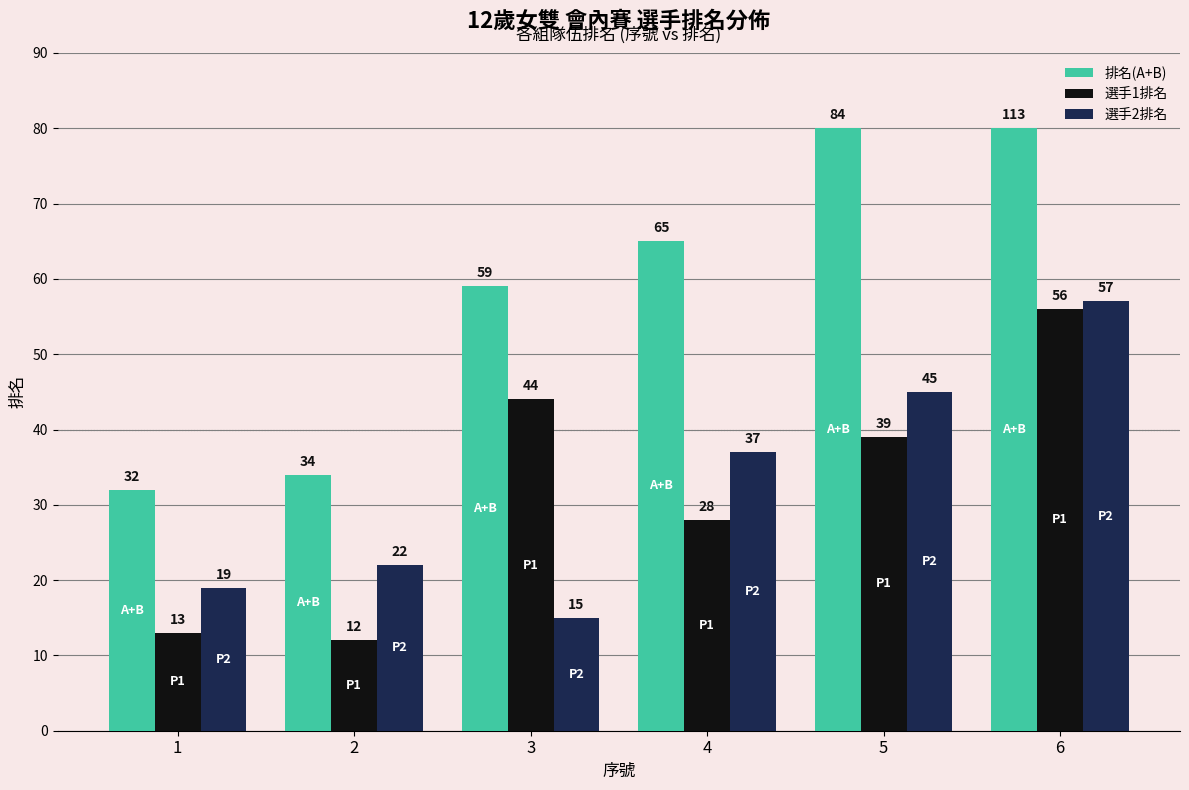

Is it true that 選手2排名 equals 33 at 2?

False